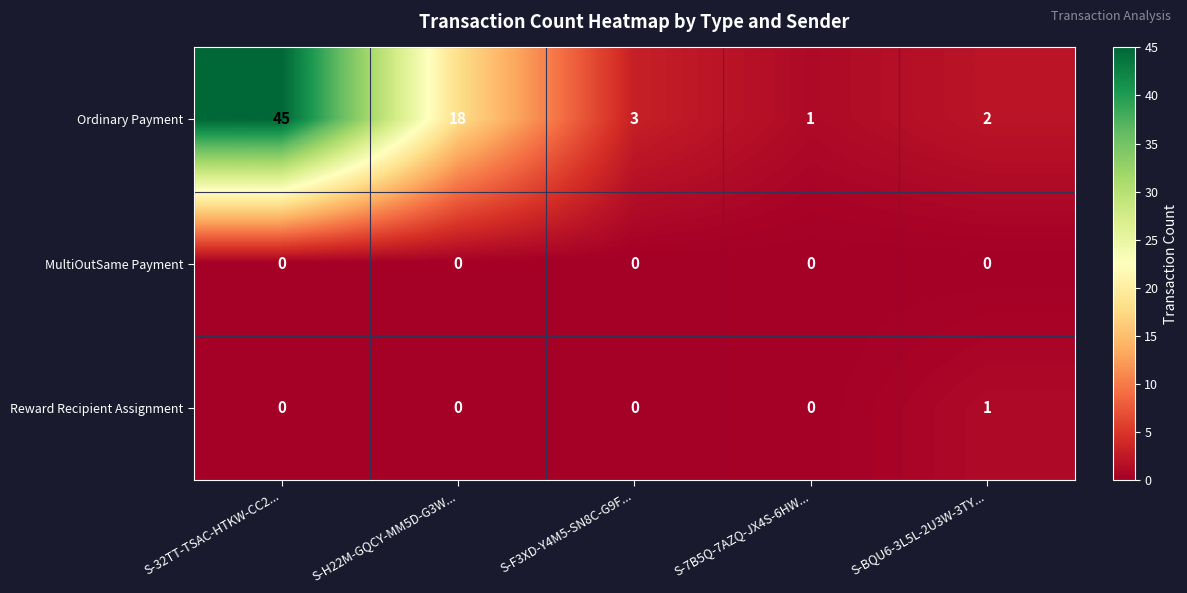

At which label does Ordinary Payment first exceed 3?

S-32TT-TSAC-HTKW-CC2...